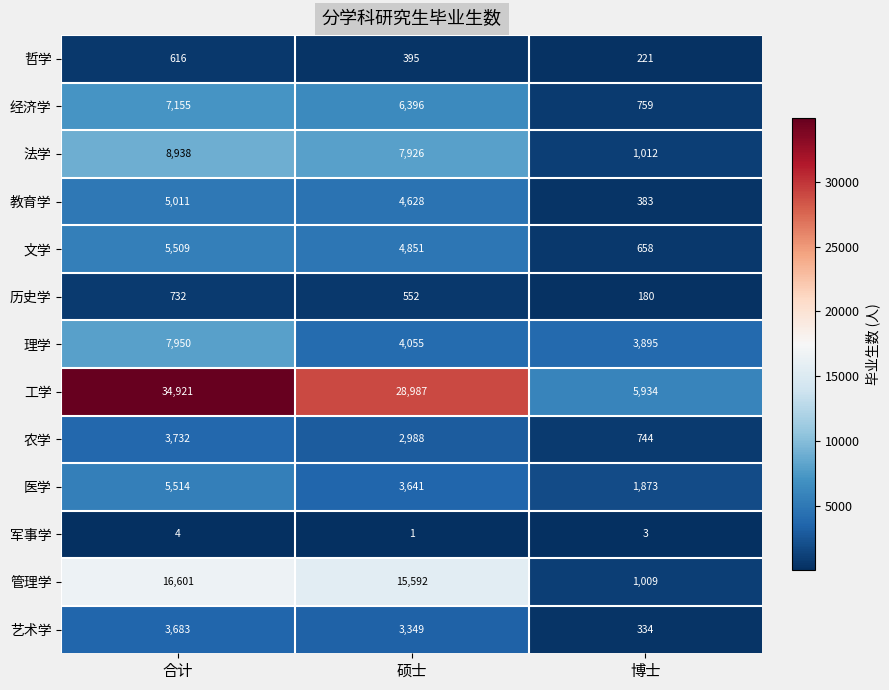

Which series has the widest spread of values?

工学